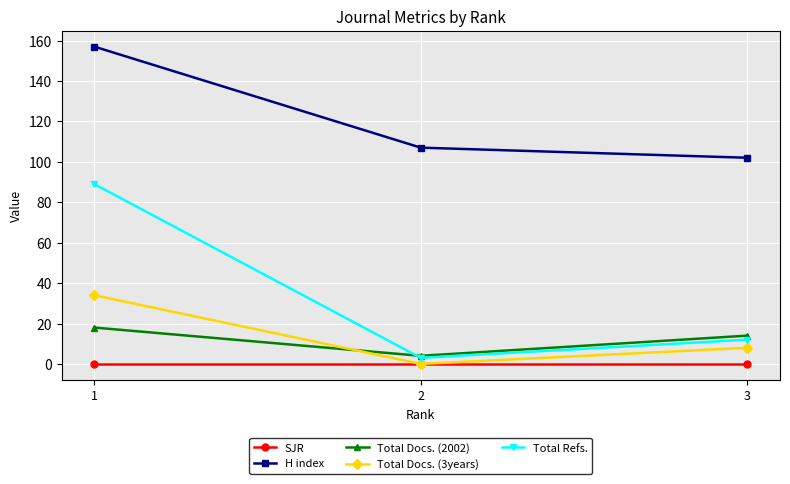

Which series changed the most between 1 and 3?

Total Refs.